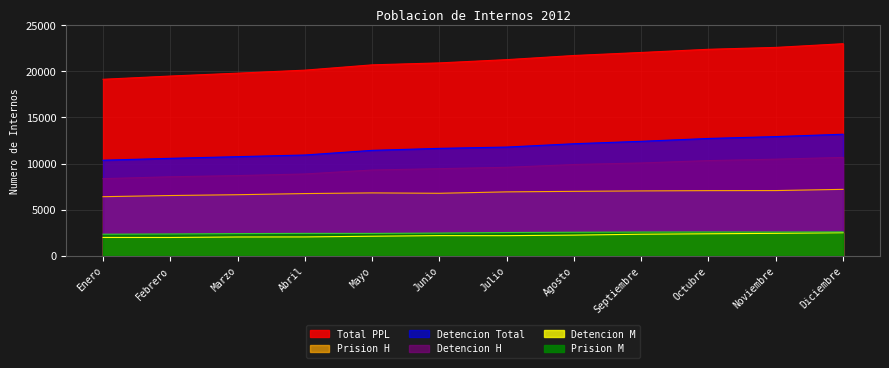

Which series has the widest spread of values?

Total PPL